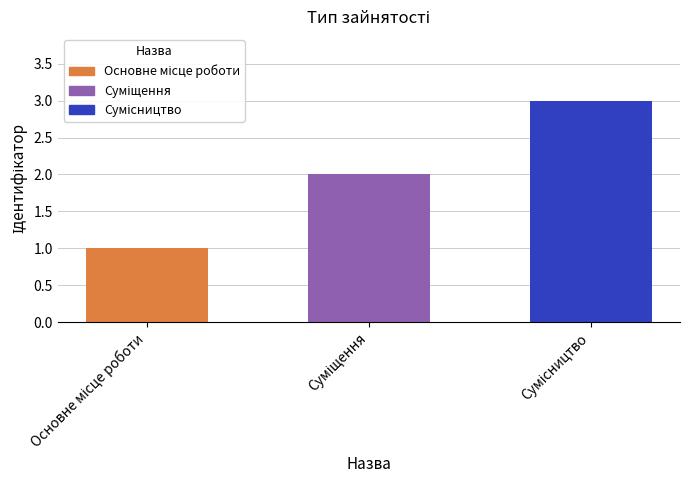

What is the sum of all values?

6